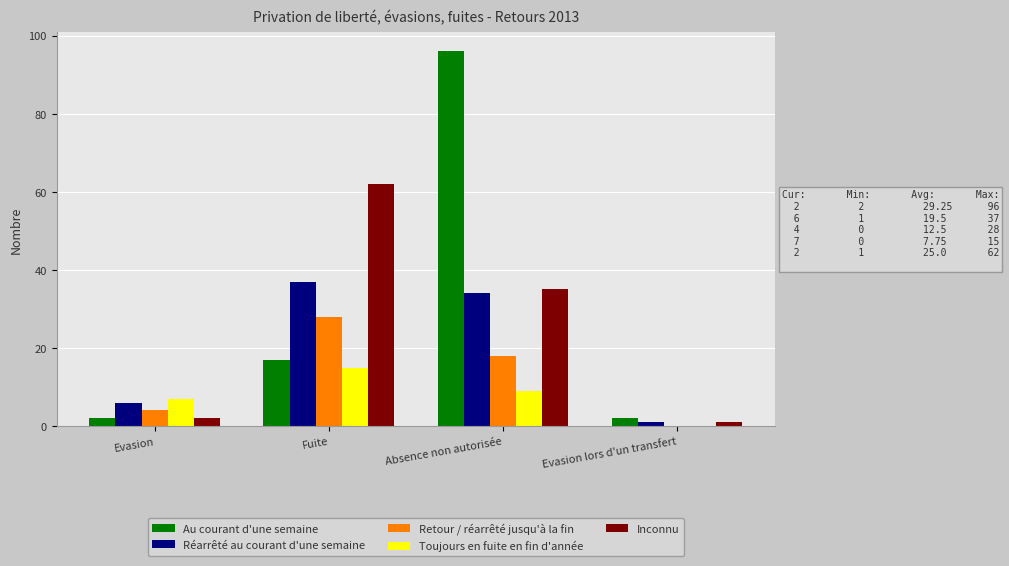

Reading right to left, transcribe all the data shown in this chart.

Au courant d'une semaine: 2	96	17	2
Réarrêté au courant d'une semaine: 1	34	37	6
Retour / réarrêté jusqu'à la fin: 0	18	28	4
Toujours en fuite en fin d'année: 0	9	15	7
Inconnu: 1	35	62	2